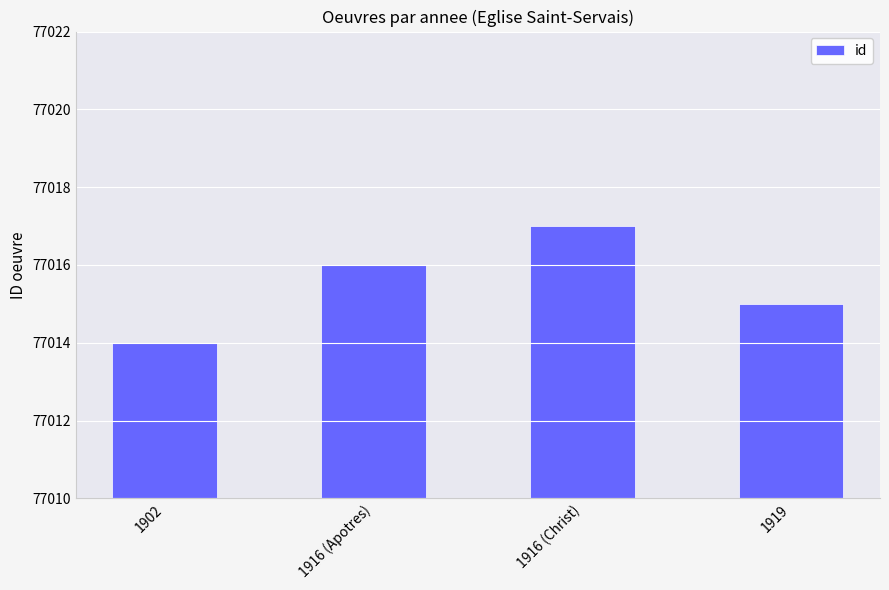

Reading right to left, transcribe all the data shown in this chart.

1919=77015	1916 (Christ)=77017	1916 (Apotres)=77016	1902=77014